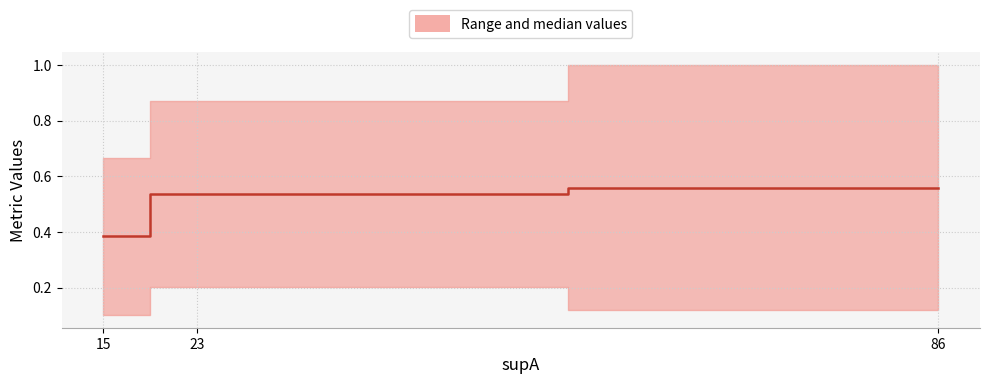

What is the change in value from 86 to 15?

-0.2